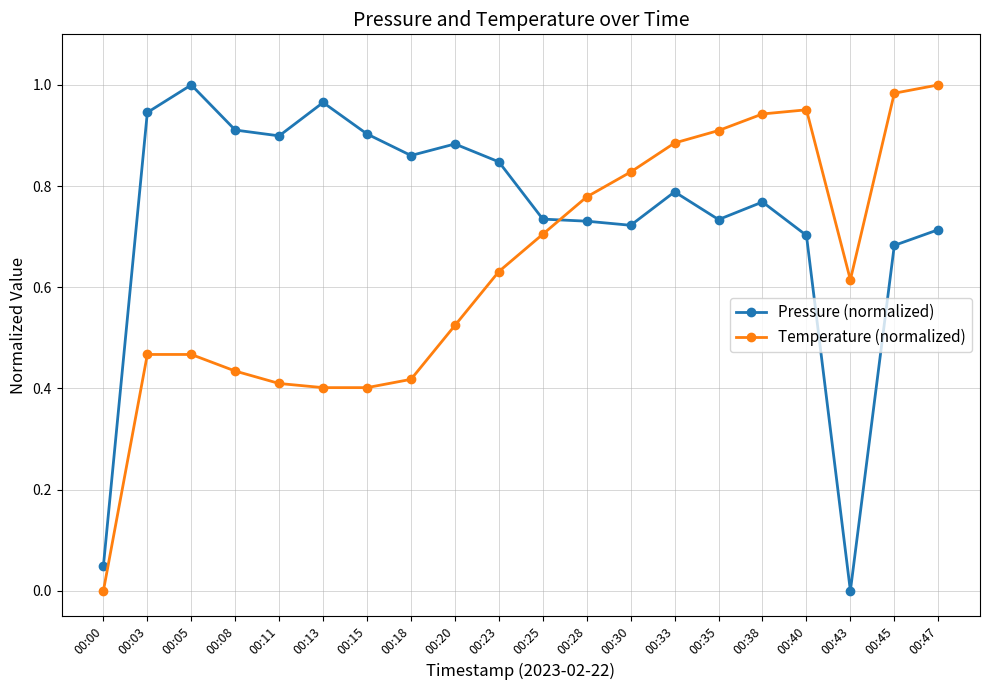

True or false: Pressure (normalized) has a value of 1.1 at 00:35.

False